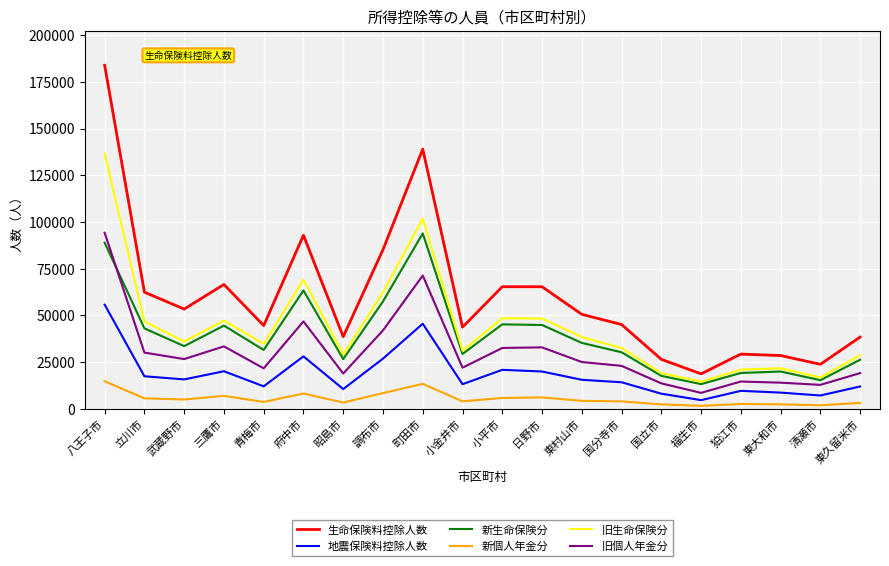

What are all the series names shown in the legend?

生命保険料控除人数, 地震保険料控除人数, 新生命保険分, 新個人年金分, 旧生命保険分, 旧個人年金分